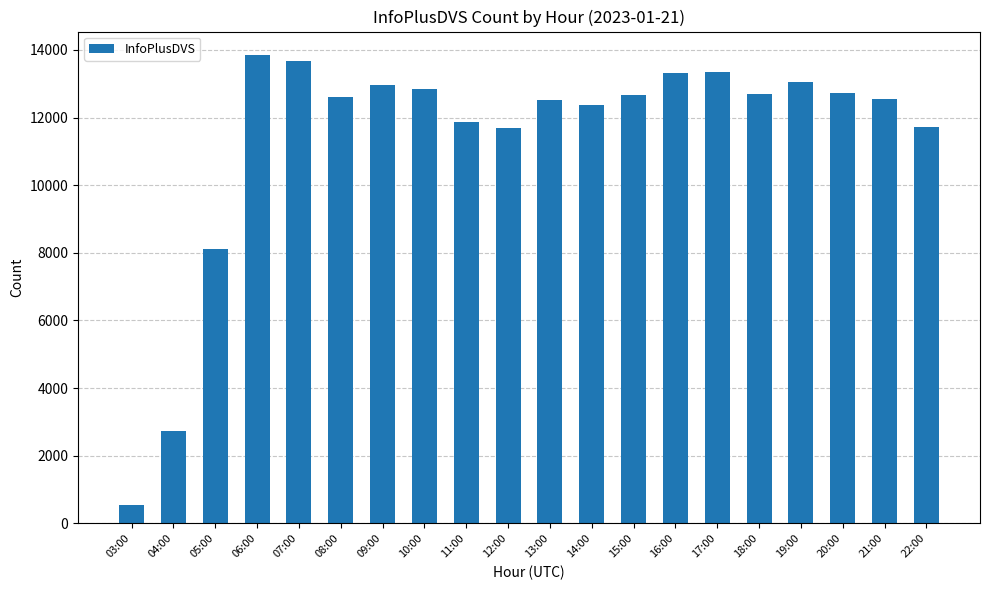

The chart shows a value of 2719 at 04:00. True or false?

True